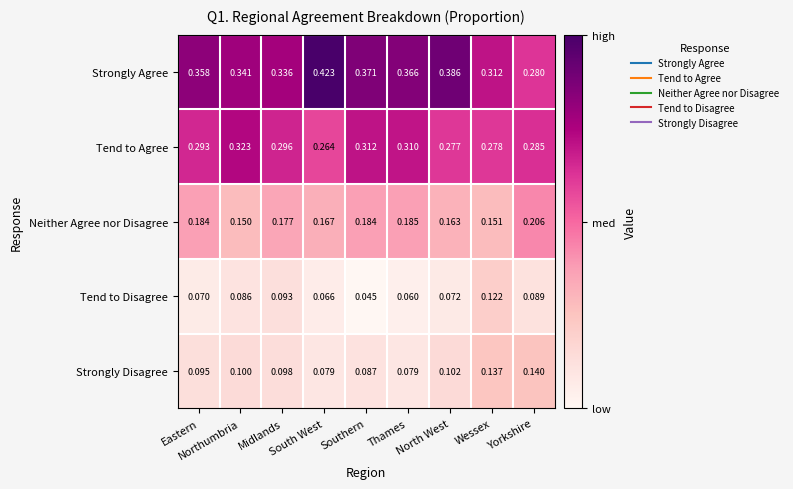

Which category has the highest value across all series?

South West